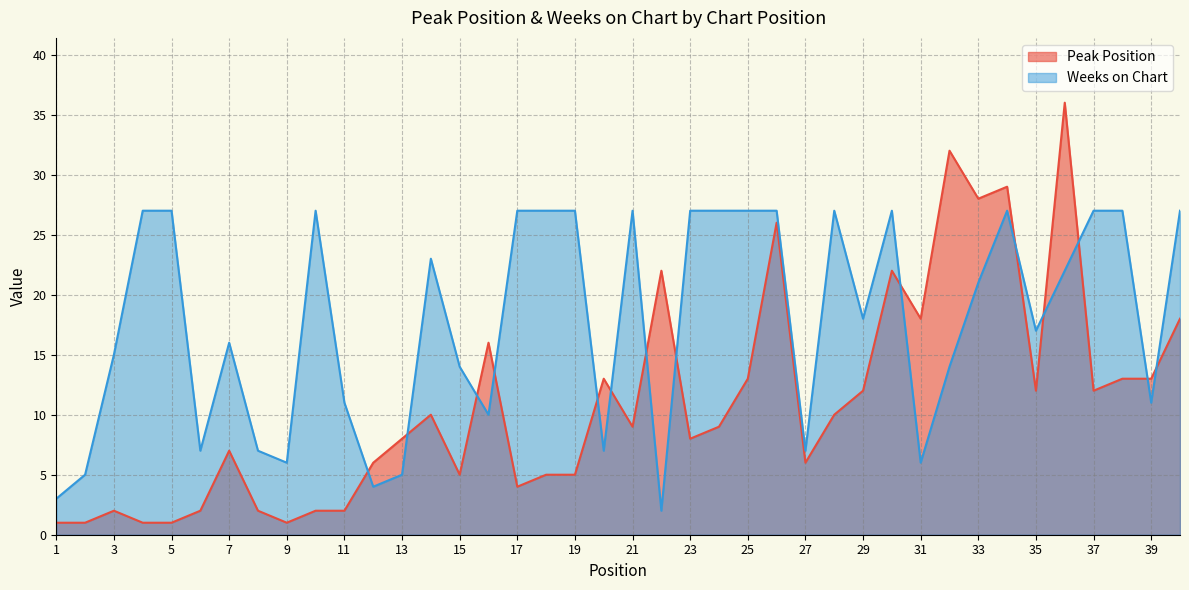

What is the spread (max minus min) of values at 10?

25